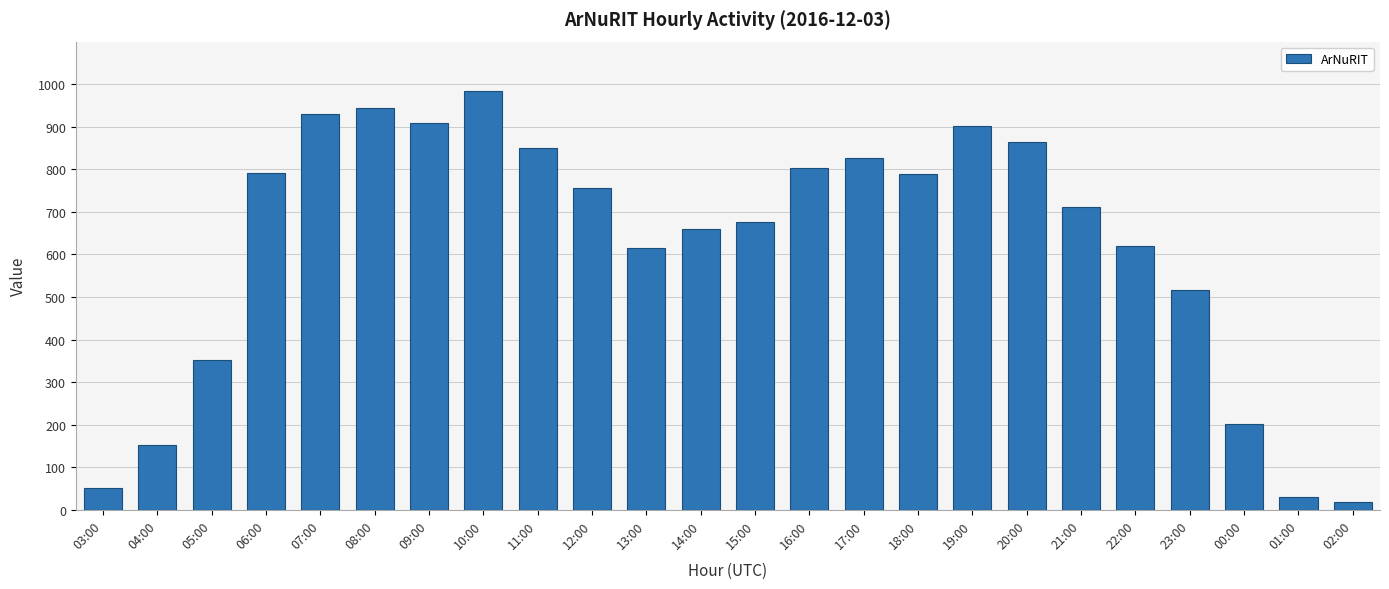

Which label corresponds to the largest value in the chart?

10:00